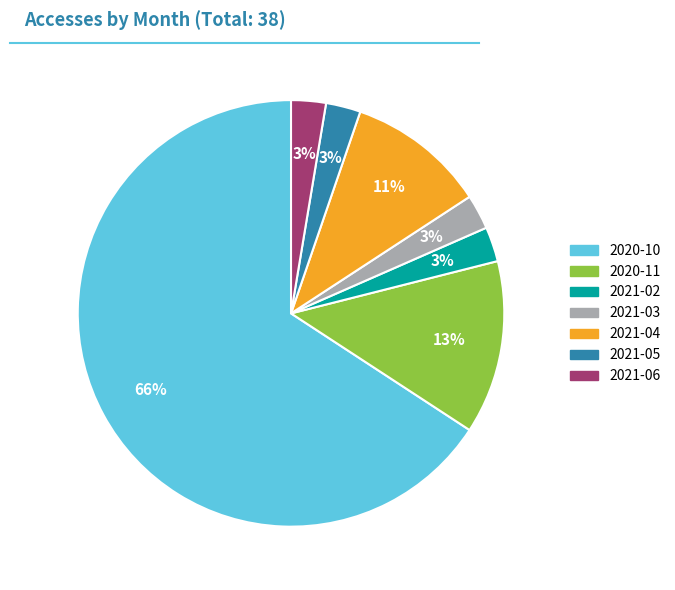

Which slice represents more than half of the pie?

2020-10